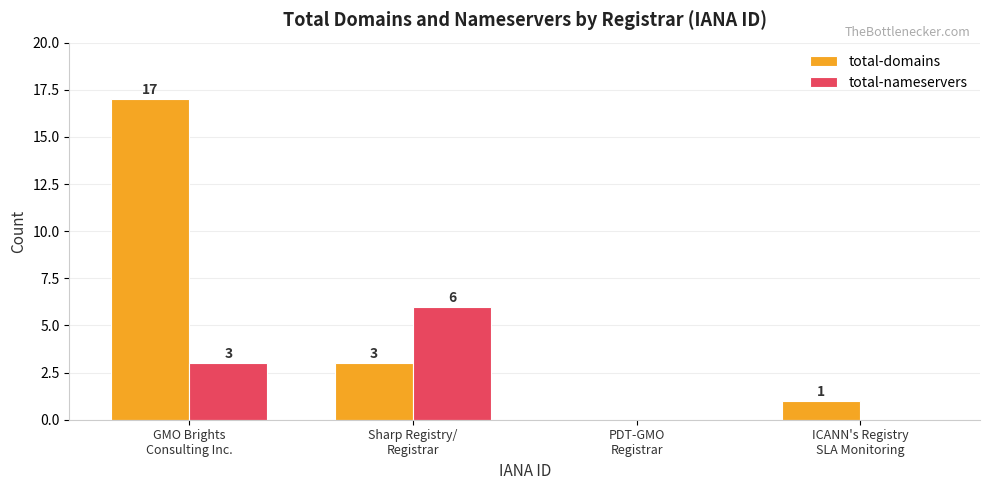

Which series has the largest total across all categories?

total-domains